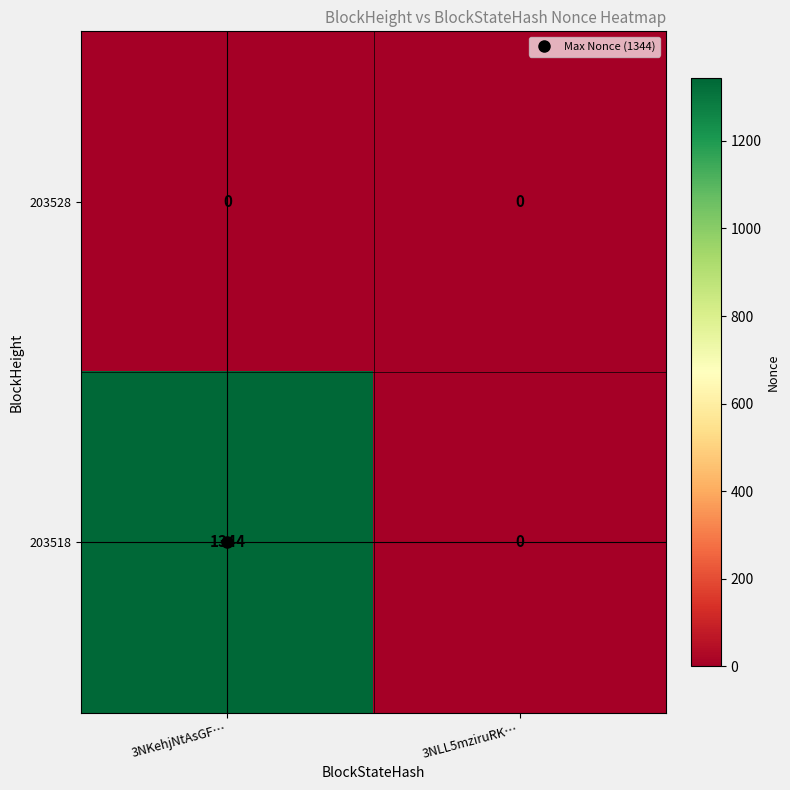

List the labels in order of 203518 value, smallest first.

3NLL5mziruRK…, 3NKehjNtAsGF…